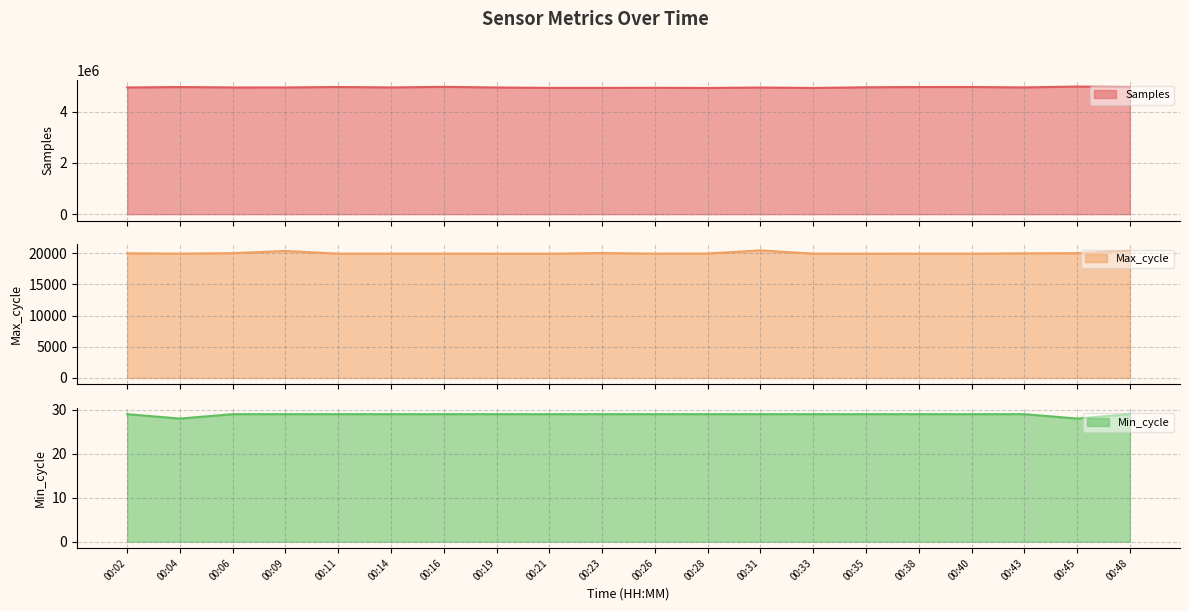

At which category does the chart reach its minimum across all series?

00:04